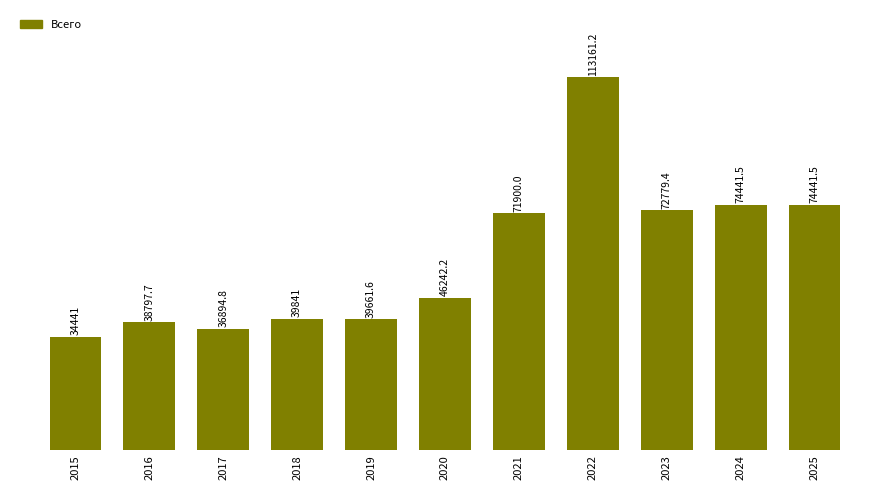

At which category does the chart reach its peak across all series?

2022